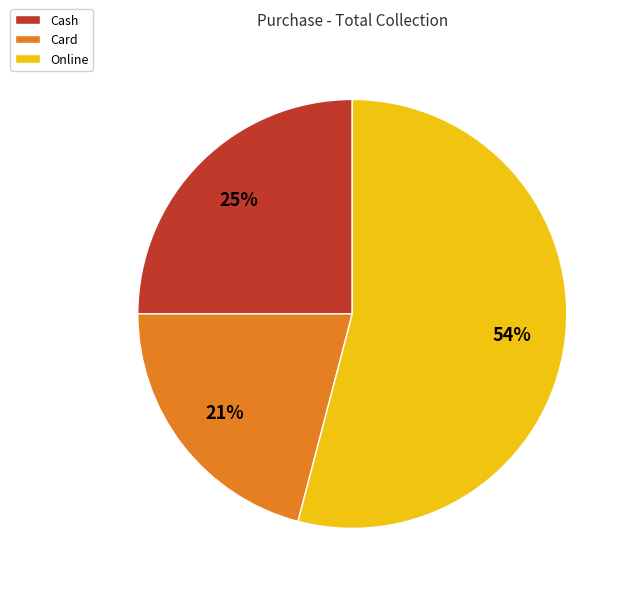

Is it true that Card is 31% of the pie?

False